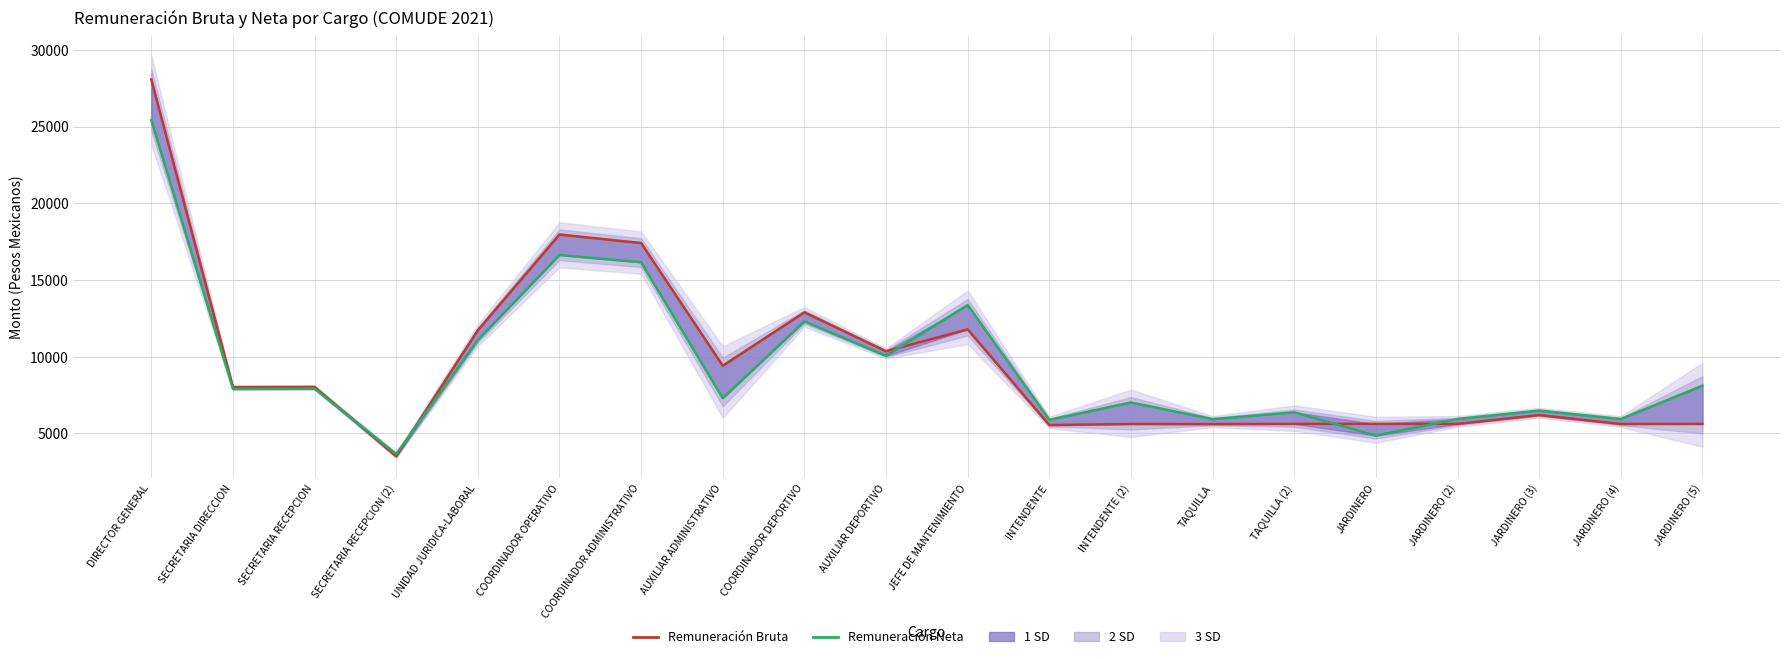

True or false: Remuneración Bruta has more than 0 interior local peaks.

True